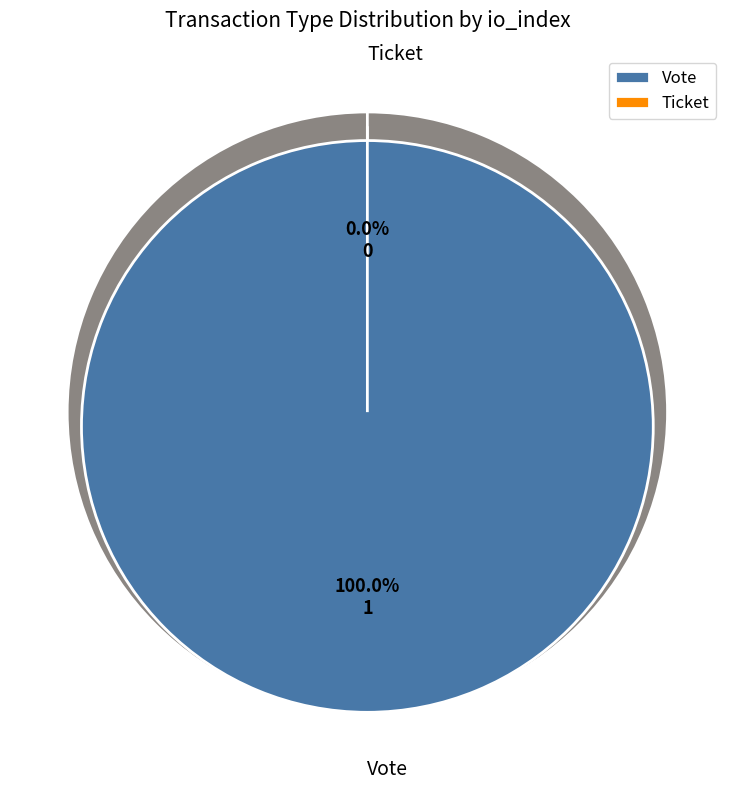

Count the number of slices in the pie.

2